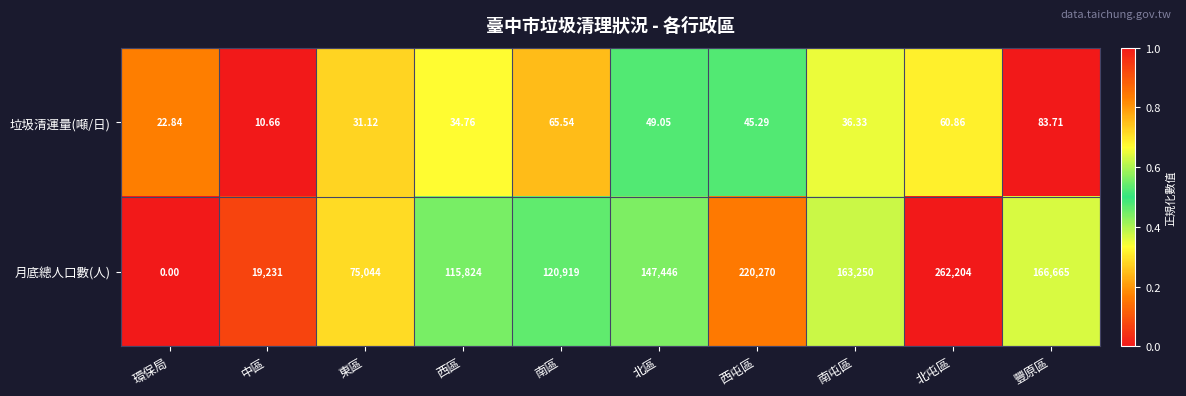

At which label does 月底總人口數(人) reach its peak?

北屯區